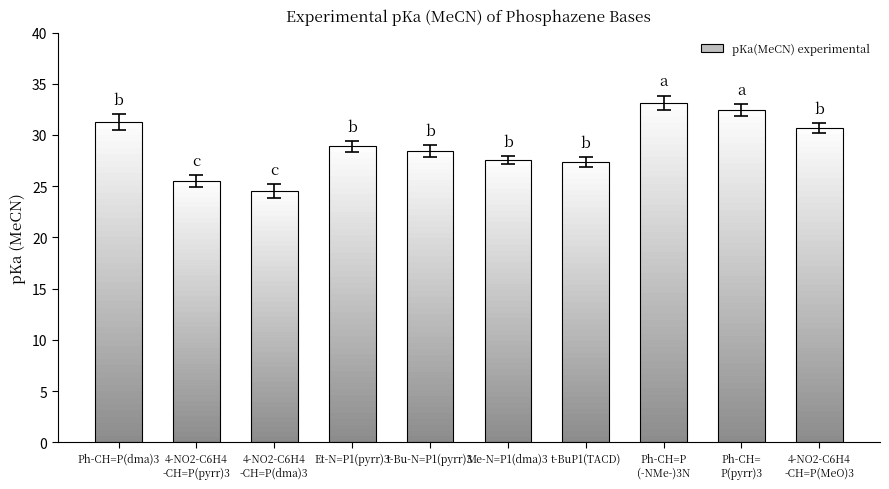

Rank the categories by pKa(MeCN)_exp value from highest to lowest.

Ph-CH=P
(-NMe-)3N, Ph-CH=
P(pyrr)3, Ph-CH=P(dma)3, 4-NO2-C6H4
-CH=P(MeO)3, Et-N=P1(pyrr)3, t-Bu-N=P1(pyrr)3, Me-N=P1(dma)3, t-BuP1(TACD), 4-NO2-C6H4
-CH=P(pyrr)3, 4-NO2-C6H4
-CH=P(dma)3